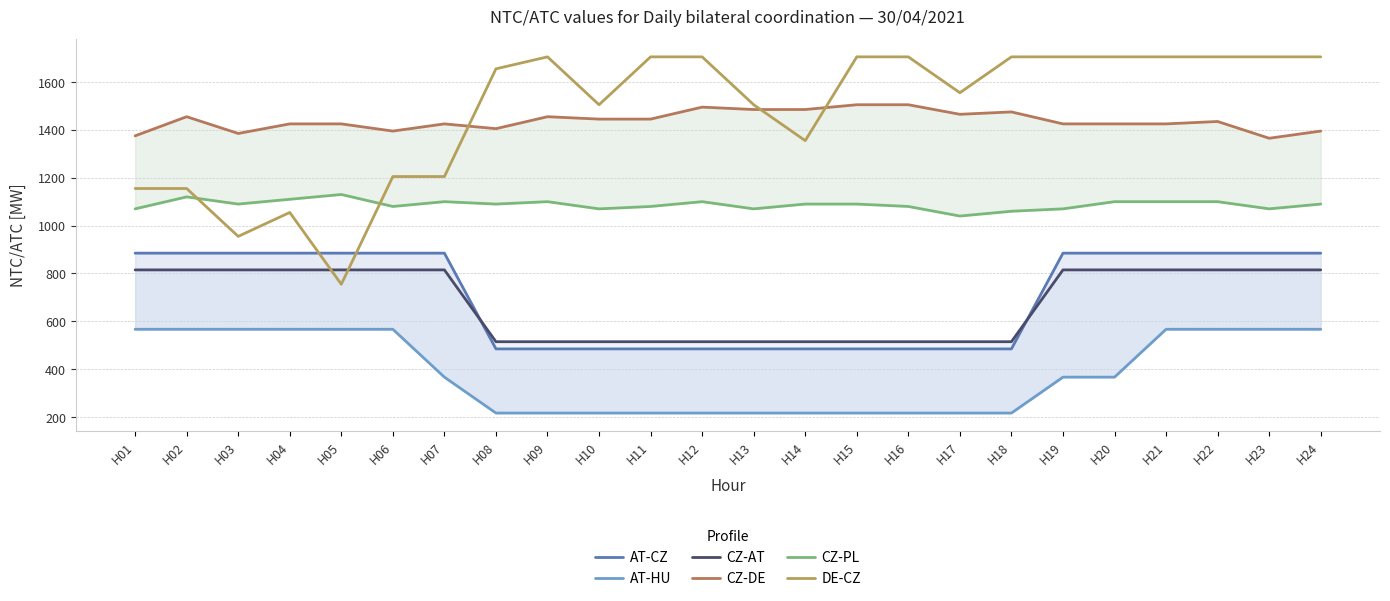

Which series has the widest spread of values?

DE-CZ